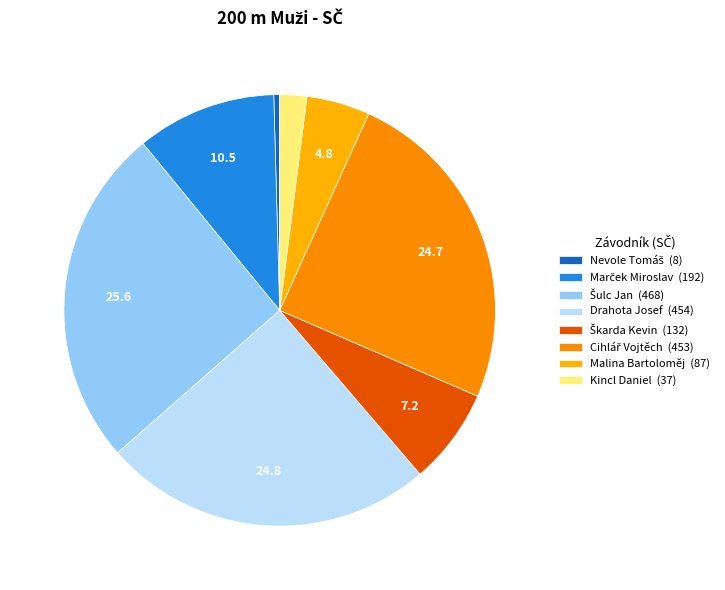

Rank the categories by value from lowest to highest.

Nevole Tomáš, Kincl Daniel, Malina Bartoloměj, Škarda Kevin, Marček Miroslav, Cihlář Vojtěch, Drahota Josef, Šulc Jan